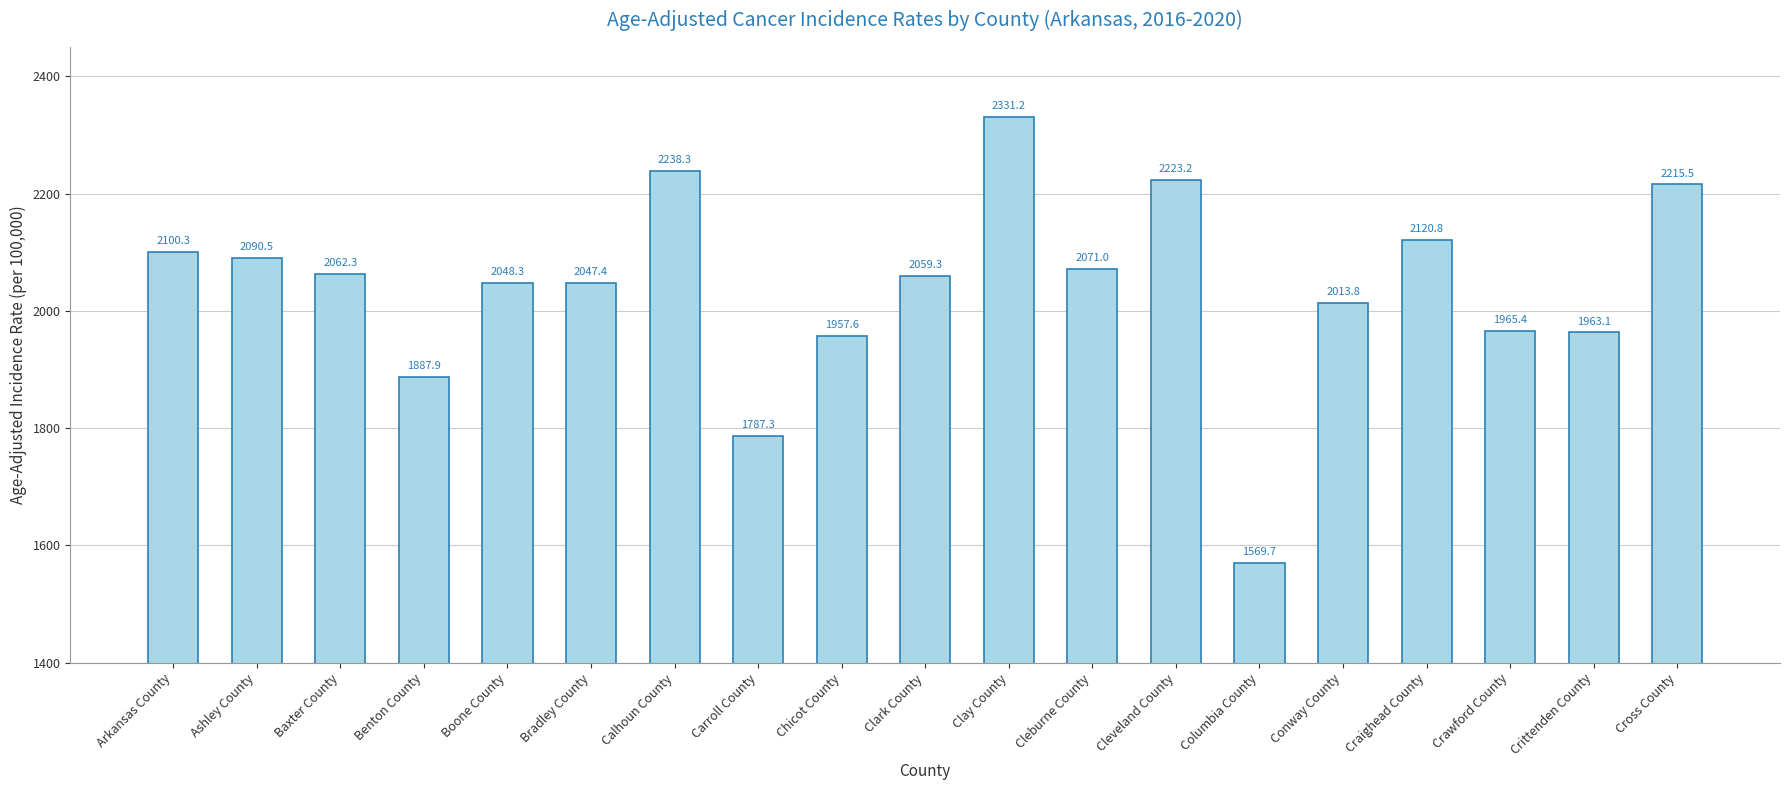

Which category has the lowest value across all series?

Columbia County